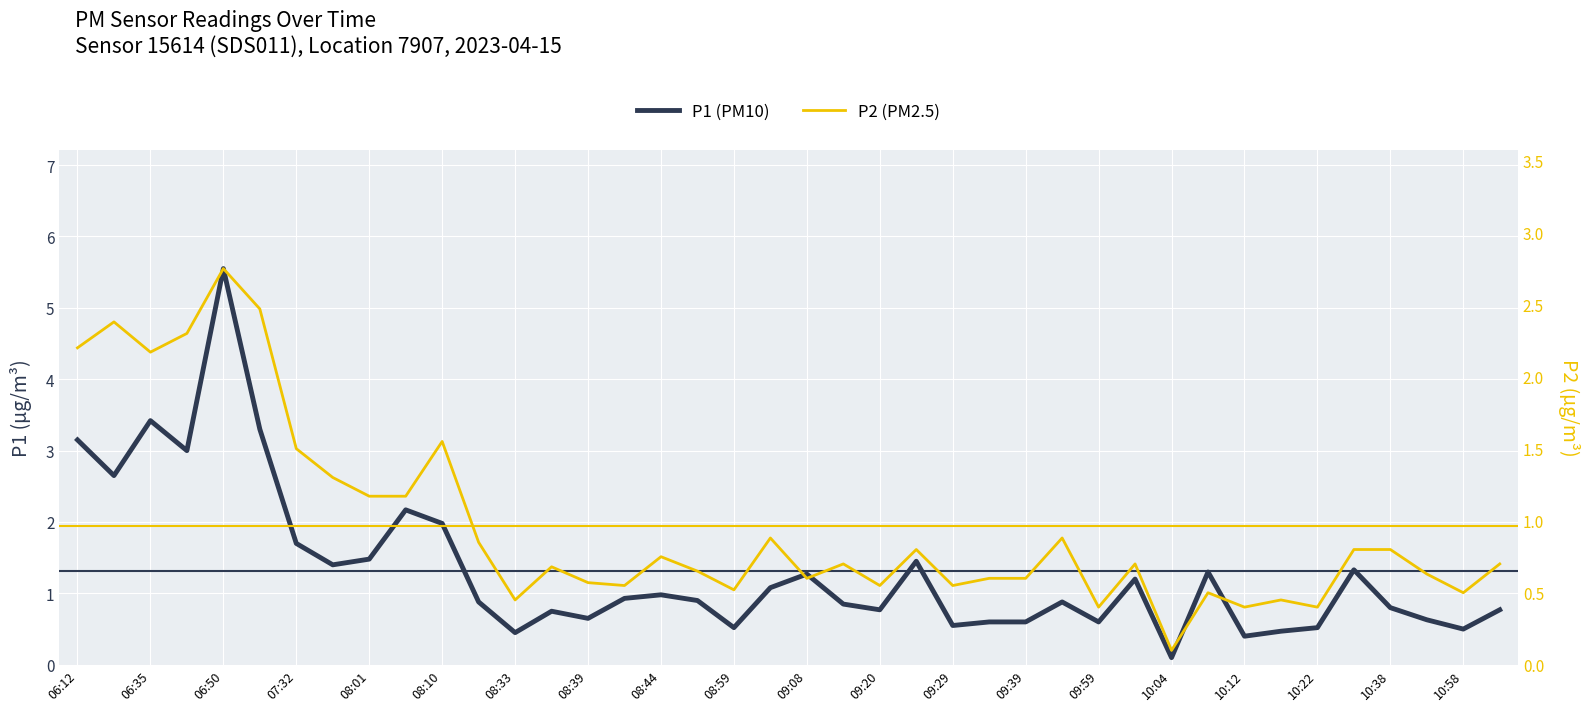

Which series has the widest spread of values?

P1 (PM10)